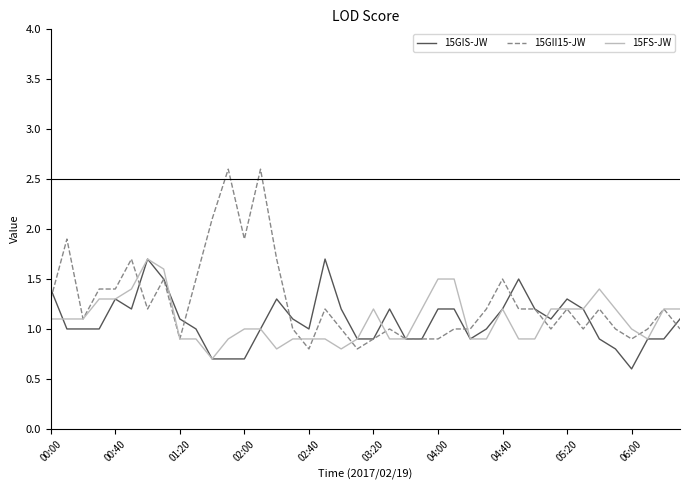

What is the difference between the second highest and second lowest values in the 15FS-JW series?

0.8